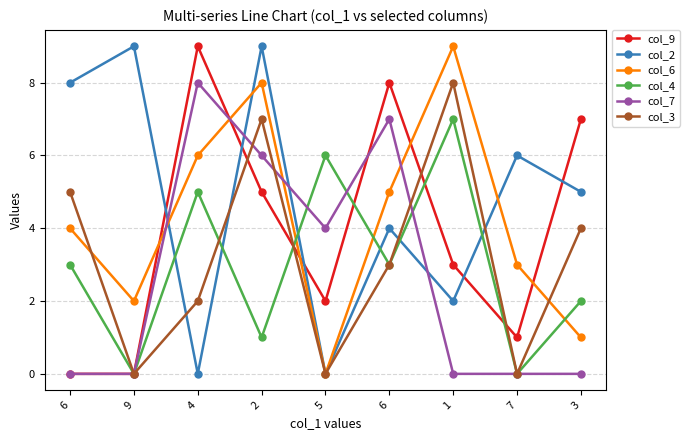

What is the label of the 4th point from the left?

2